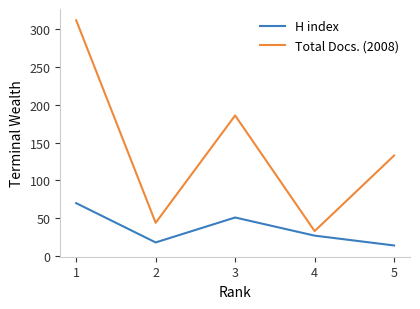

True or false: H index and Total Docs. (2008) cross at least once.

False